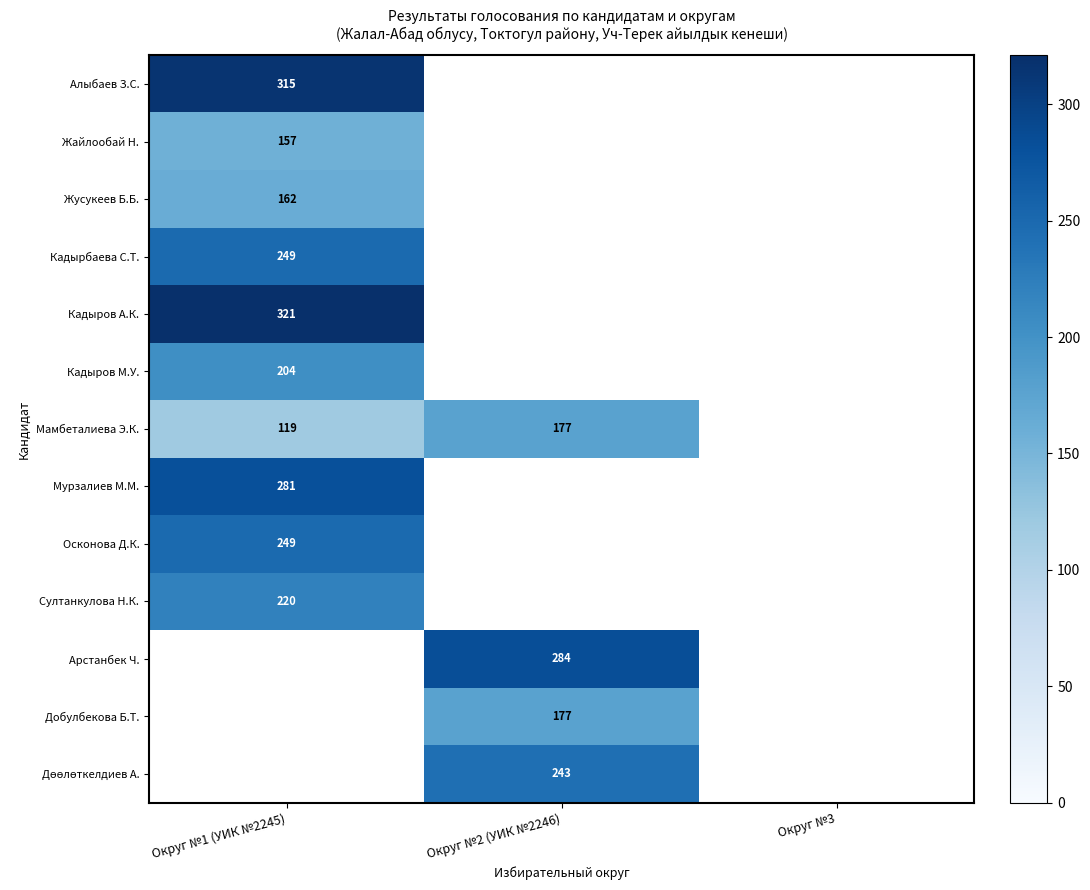

The value of Жайлообай Н. at Округ №1 (УИК №2245) is 157. True or false?

True